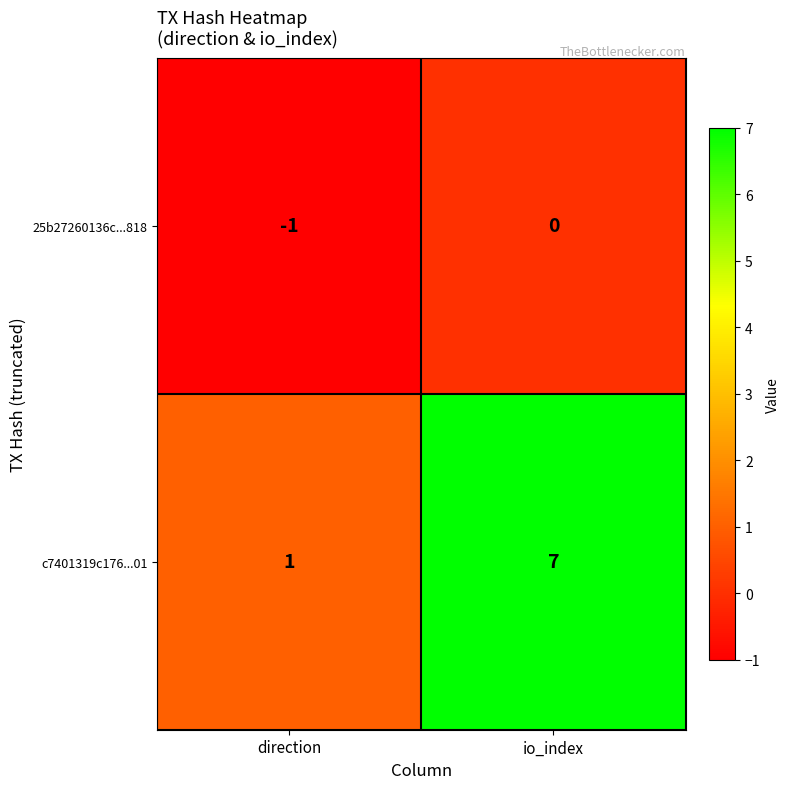

At which label is c7401319c176...01 closest to 4?

direction